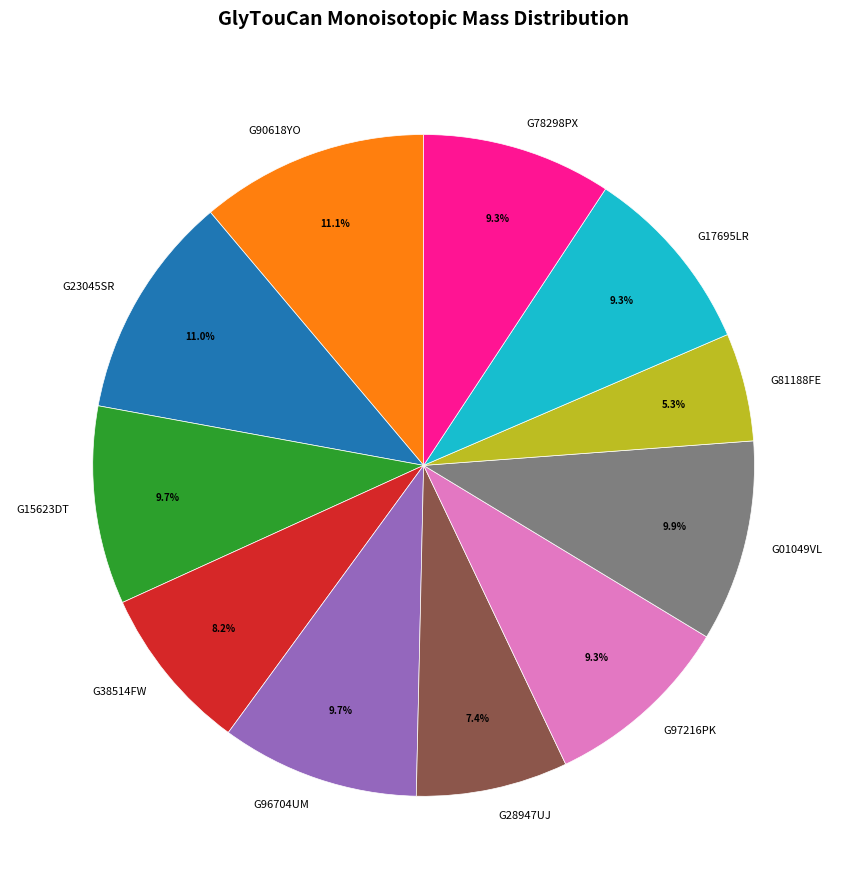

Combined, what portion of the pie is G28947UJ and G81188FE?

12.7%